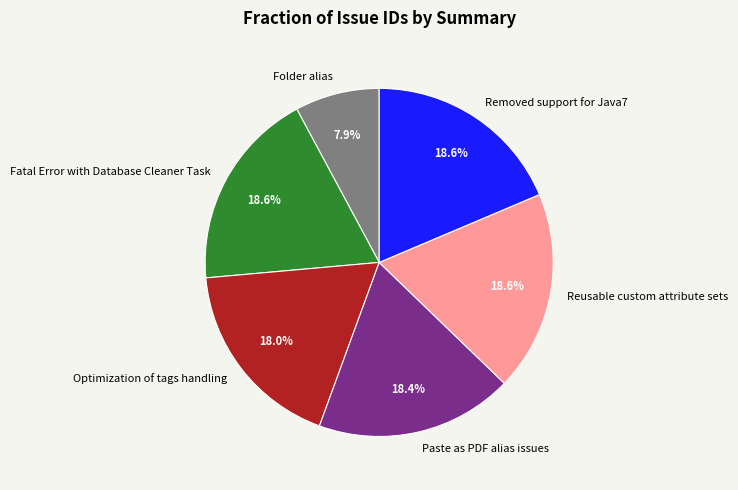

What percentage is NOT represented by Paste as PDF alias issues?

81.6%